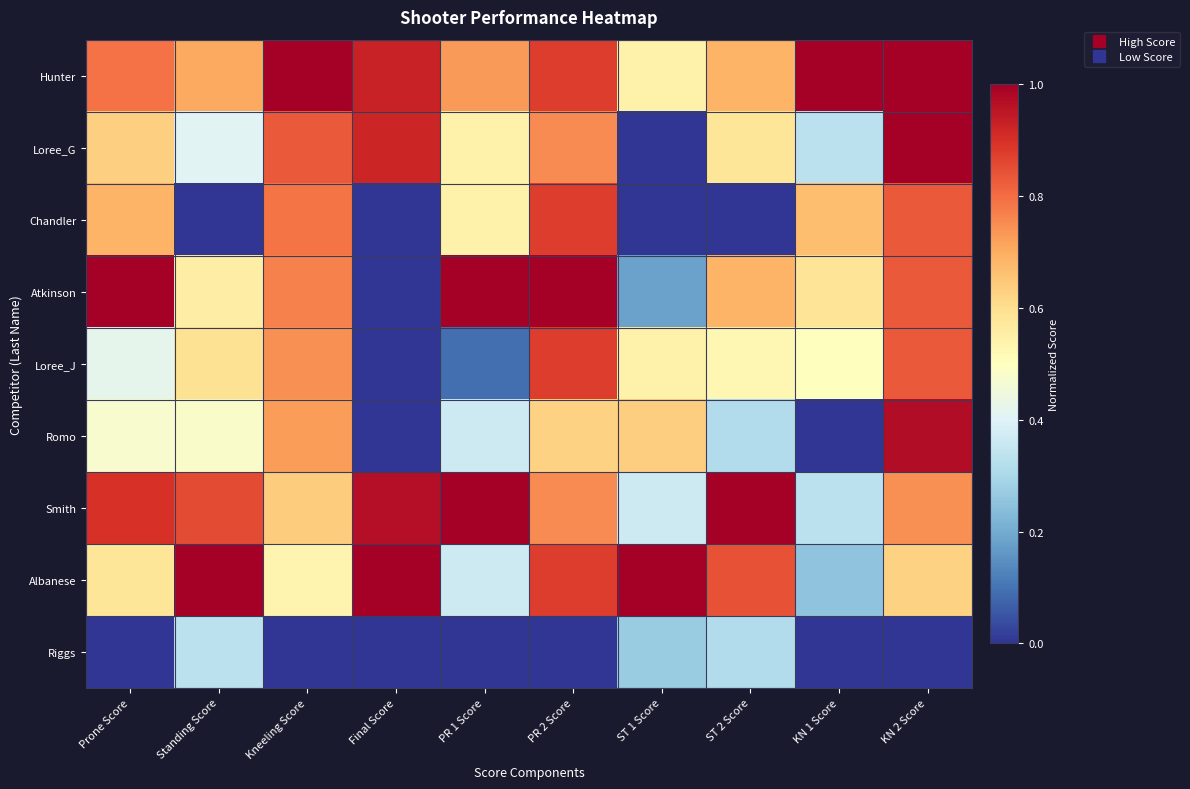

Reading left to right, extract all data points from this chart.

Hunter: Prone Score=0.8	Standing Score=0.7	Kneeling Score=1.0	Final Score=0.9	PR 1 Score=0.7	PR 2 Score=0.9	ST 1 Score=0.5	ST 2 Score=0.7	KN 1 Score=1.0	KN 2 Score=1.0
Loree_G: Prone Score=0.6	Standing Score=0.4	Kneeling Score=0.8	Final Score=0.9	PR 1 Score=0.5	PR 2 Score=0.8	ST 1 Score=0.0	ST 2 Score=0.6	KN 1 Score=0.3	KN 2 Score=1.0
Chandler: Prone Score=0.7	Standing Score=0.0	Kneeling Score=0.8	Final Score=0.0	PR 1 Score=0.5	PR 2 Score=0.9	ST 1 Score=0.0	ST 2 Score=0.0	KN 1 Score=0.7	KN 2 Score=0.8
Atkinson: Prone Score=1.0	Standing Score=0.6	Kneeling Score=0.8	Final Score=0.0	PR 1 Score=1.0	PR 2 Score=1.0	ST 1 Score=0.2	ST 2 Score=0.7	KN 1 Score=0.6	KN 2 Score=0.8
Loree_J: Prone Score=0.4	Standing Score=0.6	Kneeling Score=0.7	Final Score=0.0	PR 1 Score=0.1	PR 2 Score=0.9	ST 1 Score=0.5	ST 2 Score=0.5	KN 1 Score=0.5	KN 2 Score=0.8
Romo: Prone Score=0.5	Standing Score=0.5	Kneeling Score=0.7	Final Score=0.0	PR 1 Score=0.4	PR 2 Score=0.6	ST 1 Score=0.6	ST 2 Score=0.3	KN 1 Score=0.0	KN 2 Score=1.0
Smith: Prone Score=0.9	Standing Score=0.9	Kneeling Score=0.6	Final Score=1.0	PR 1 Score=1.0	PR 2 Score=0.8	ST 1 Score=0.4	ST 2 Score=1.0	KN 1 Score=0.3	KN 2 Score=0.7
Albanese: Prone Score=0.6	Standing Score=1.0	Kneeling Score=0.5	Final Score=1.0	PR 1 Score=0.4	PR 2 Score=0.9	ST 1 Score=1.0	ST 2 Score=0.8	KN 1 Score=0.2	KN 2 Score=0.6
Riggs: Prone Score=0.0	Standing Score=0.3	Kneeling Score=0.0	Final Score=0.0	PR 1 Score=0.0	PR 2 Score=0.0	ST 1 Score=0.3	ST 2 Score=0.3	KN 1 Score=0.0	KN 2 Score=0.0